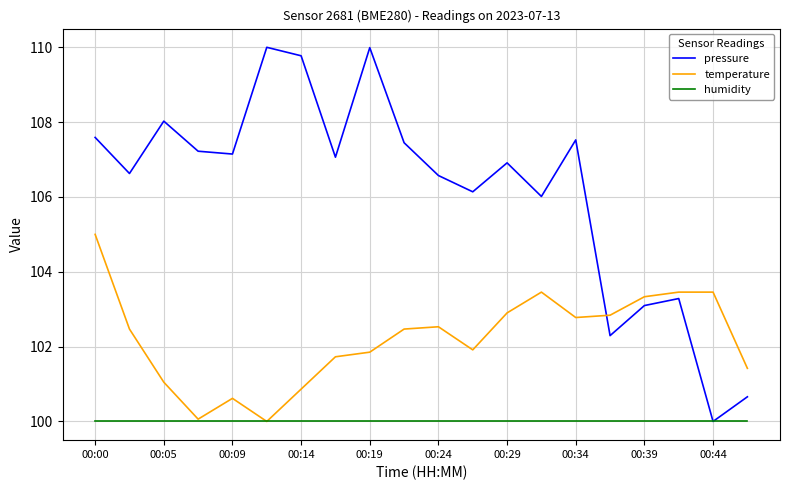

Reading right to left, transcribe all the data shown in this chart.

pressure: 100.7	100.0	103.3	103.1	102.3	107.5	106.0	106.9	106.1	106.6	107.4	110.0	107.1	109.8	110.0	107.1	107.2	108.0	106.6	107.6
temperature: 101.4	103.5	103.5	103.3	102.8	102.8	103.5	102.9	101.9	102.5	102.5	101.9	101.7	100.9	100.0	100.6	100.1	101.0	102.5	105.0
humidity: 100.0	100.0	100.0	100.0	100.0	100.0	100.0	100.0	100.0	100.0	100.0	100.0	100.0	100.0	100.0	100.0	100.0	100.0	100.0	100.0